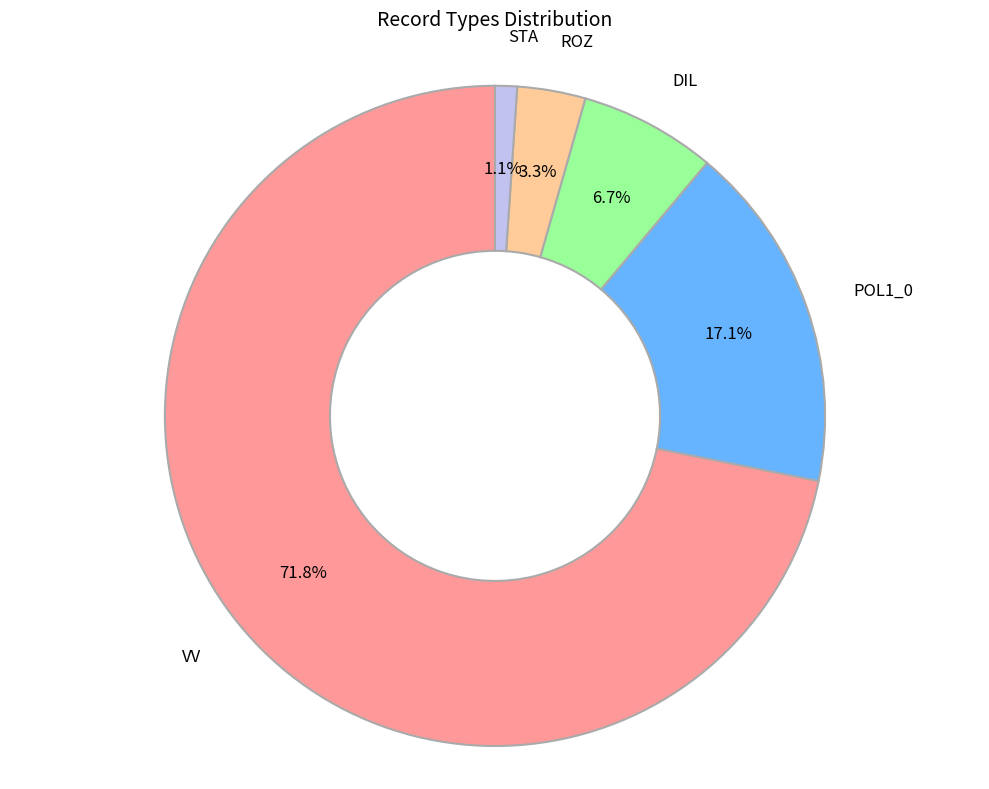

How many slices are in this pie chart?

5